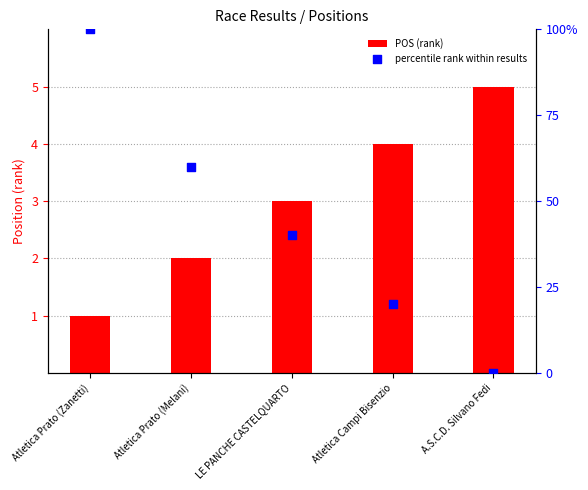

What is the total value across all series at Atletica Prato (Melani)?

62